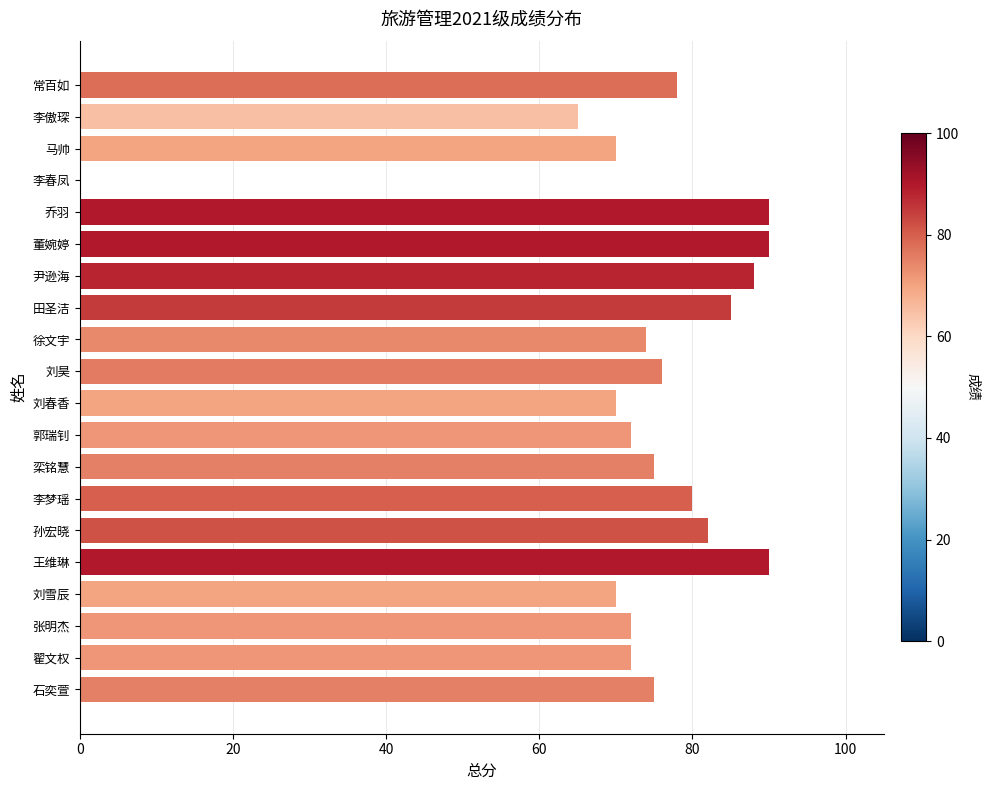

Reading top to bottom, list all the values displayed in this chart.

常百如=78	李傲琛=65	马帅=70	李春凤=0	乔羽=90	董婉婷=90	尹逊海=88	田圣洁=85	徐文宇=74	刘昊=76	刘春香=70	郭瑞钊=72	栾铭慧=75	李梦瑶=80	孙宏晓=82	王维琳=90	刘雪辰=70	张明杰=72	翟文权=72	石奕萱=75